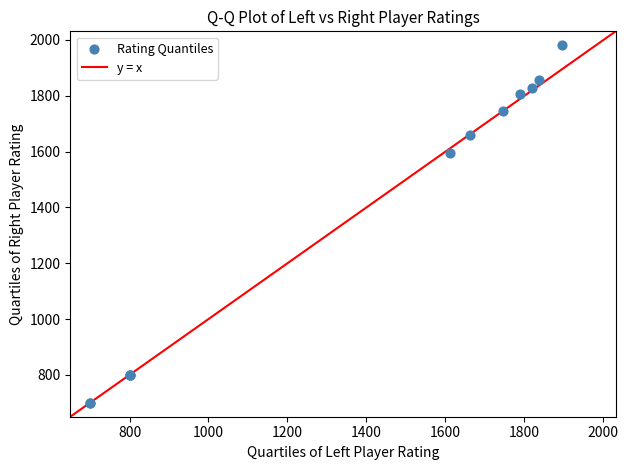

What Y value in the scatter plot is closest to 1340?

1595